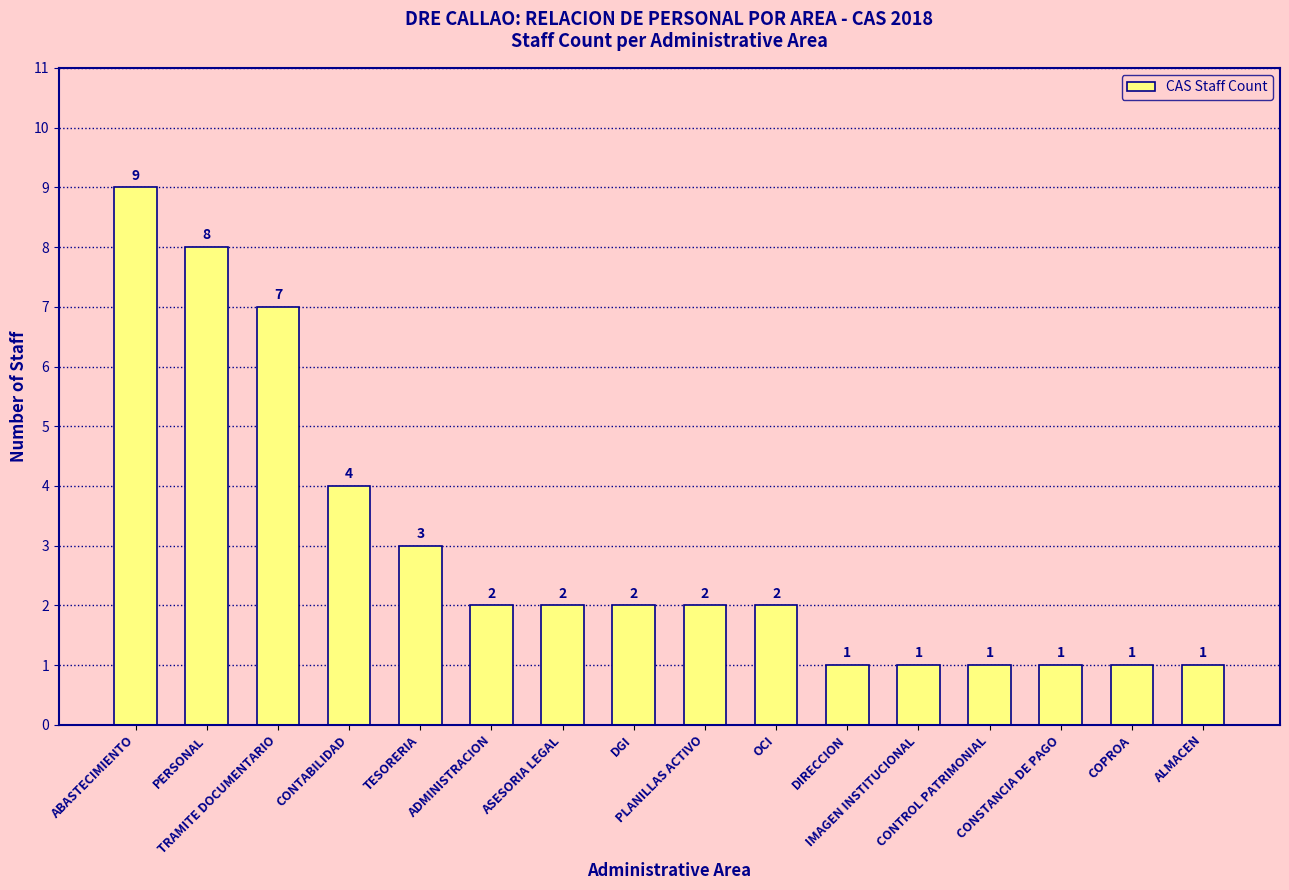

How many values are below 2?

6